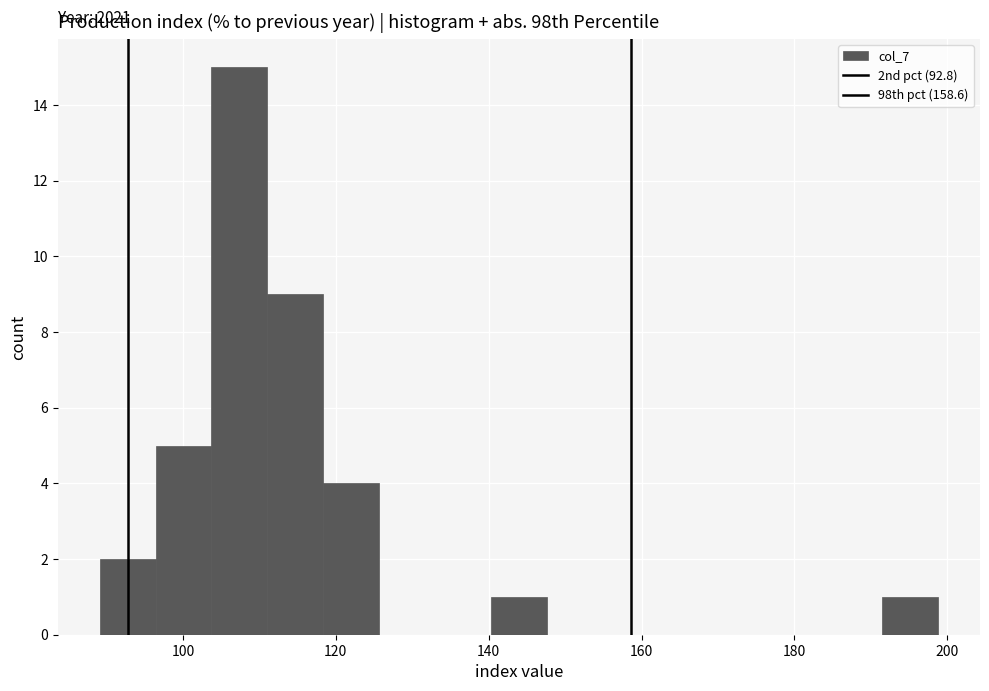

Around what value on the x-axis is the tallest bar? Give the approximate position of its centre, as read against the axis.

108